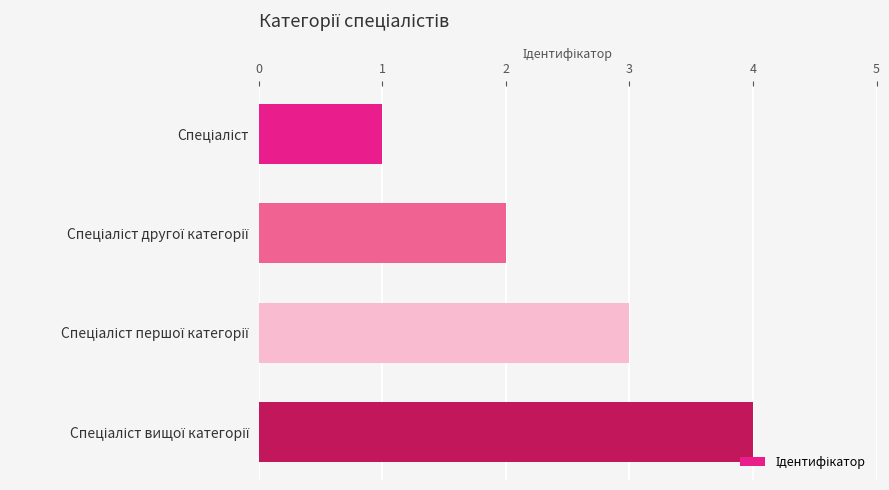

What is the greatest value displayed?

4